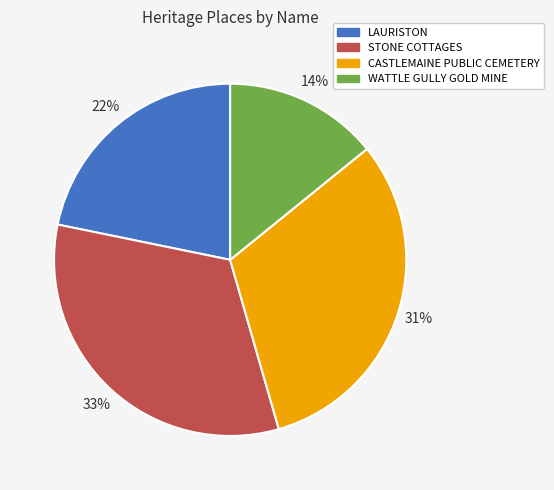

Is it true that WATTLE GULLY GOLD MINE is 28% of the pie?

False